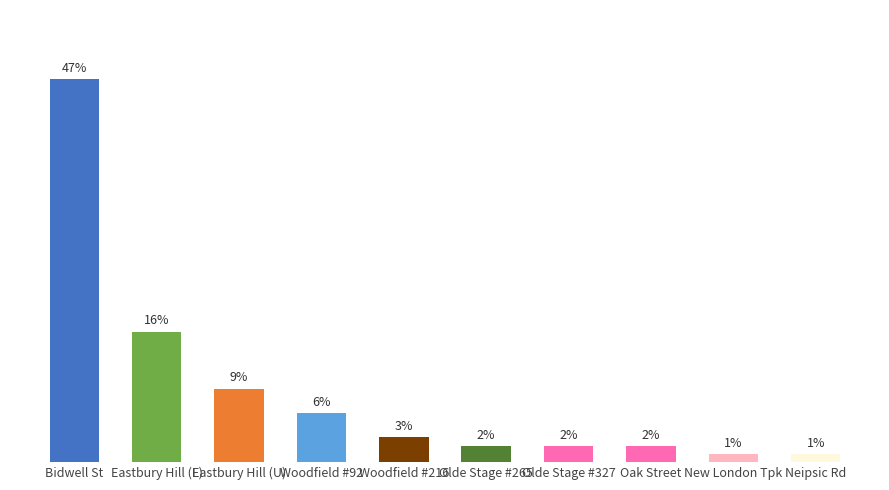

At which label is the value closest to 24?

Eastbury Hill (L)